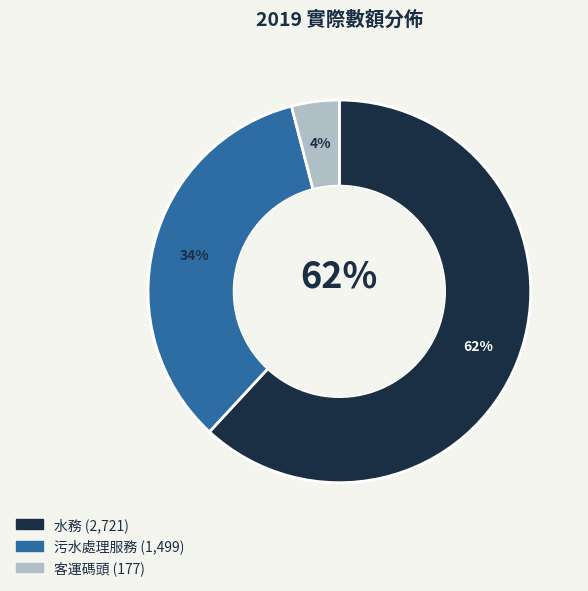

To the nearest percent, what portion does 污水處理服務 represent?

34%